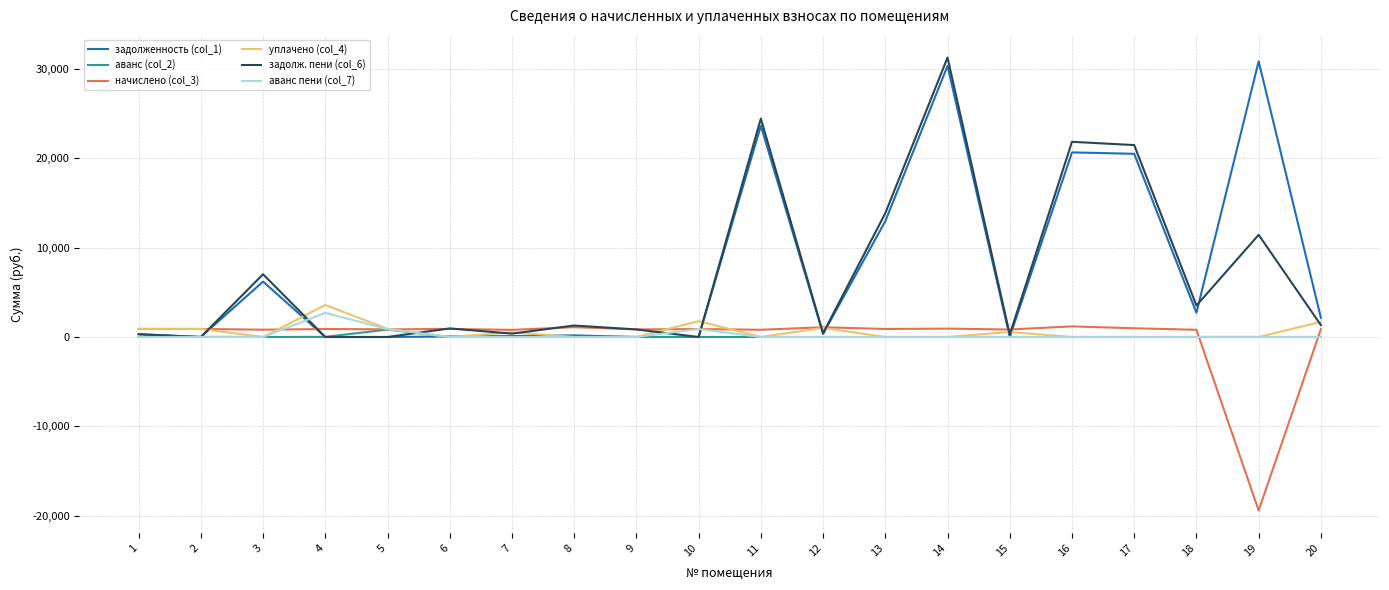

Which series has the largest total across all categories?

задолженность (col_1)